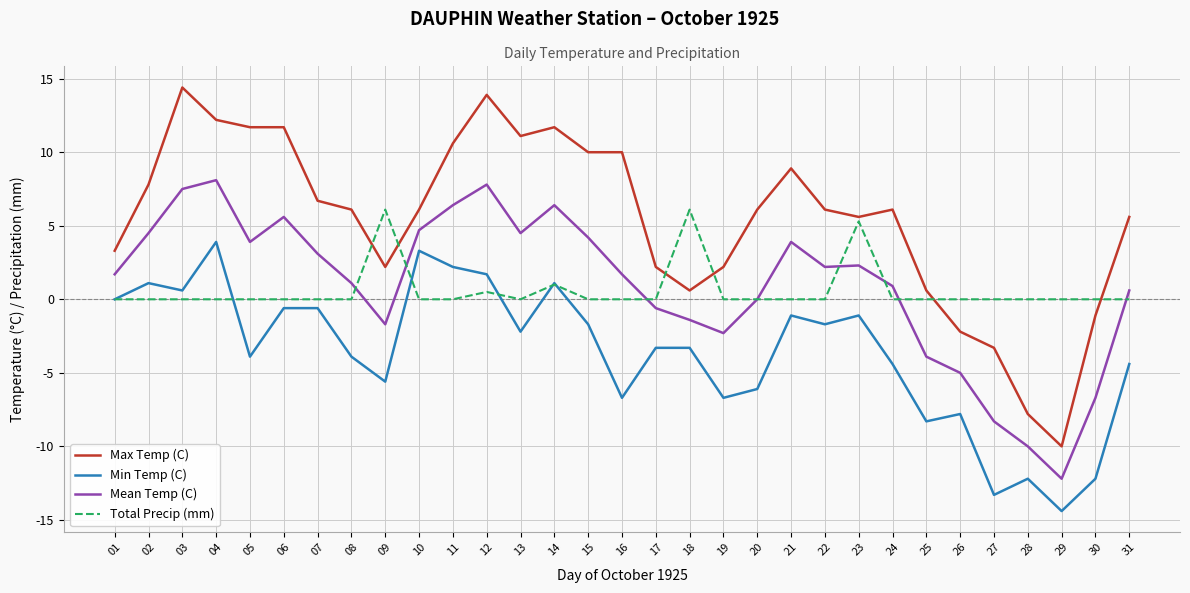

At which category does Mean Temp (C) reach its first local valley?

05